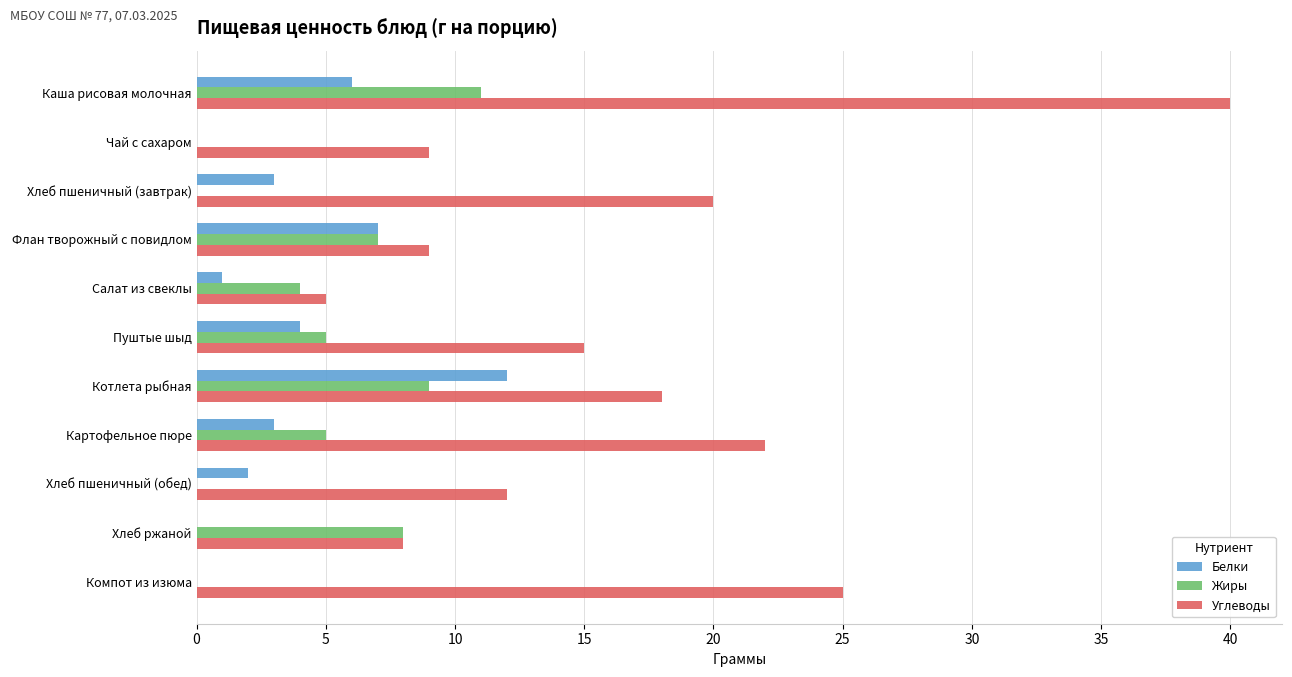

At which category is the sum across all series the highest?

Каша рисовая молочная